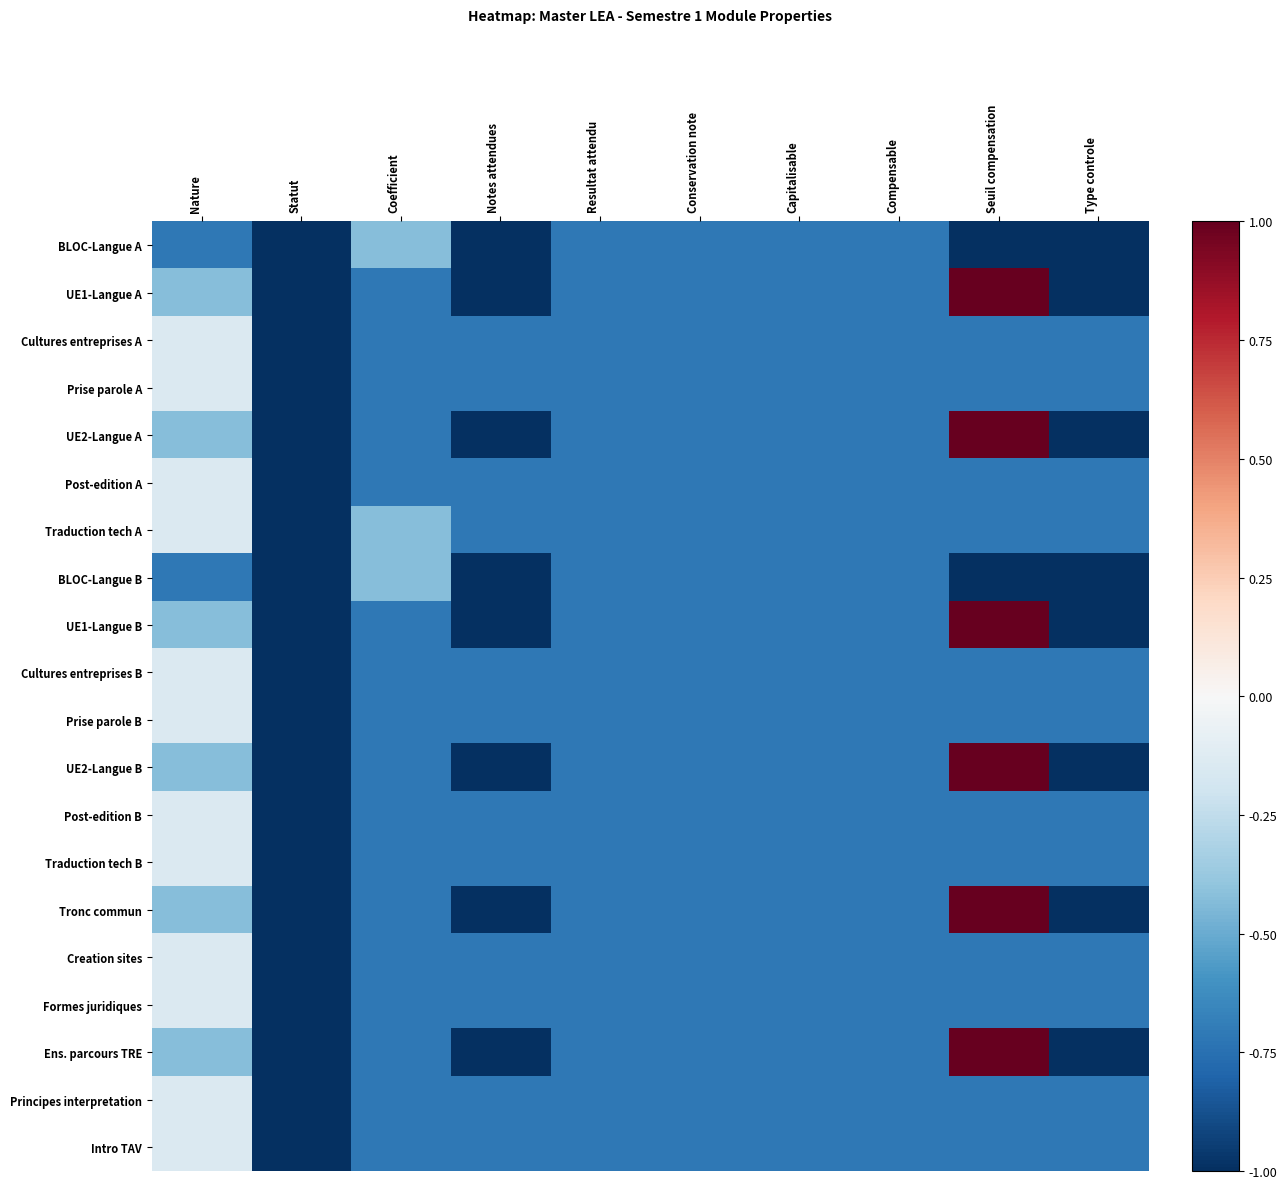

Reading right to left, list all the values displayed in this chart.

BLOC-Langue A: Type controle=-1.0	Seuil compensation=-1.0	Compensable=-0.7	Capitalisable=-0.7	Conservation note=-0.7	Resultat attendu=-0.7	Notes attendues=-1.0	Coefficient=-0.4	Statut=-1.0	Nature=-0.7
UE1-Langue A: Type controle=-1.0	Seuil compensation=1.0	Compensable=-0.7	Capitalisable=-0.7	Conservation note=-0.7	Resultat attendu=-0.7	Notes attendues=-1.0	Coefficient=-0.7	Statut=-1.0	Nature=-0.4
Cultures entreprises A: Type controle=-0.7	Seuil compensation=-0.7	Compensable=-0.7	Capitalisable=-0.7	Conservation note=-0.7	Resultat attendu=-0.7	Notes attendues=-0.7	Coefficient=-0.7	Statut=-1.0	Nature=-0.1
Prise parole A: Type controle=-0.7	Seuil compensation=-0.7	Compensable=-0.7	Capitalisable=-0.7	Conservation note=-0.7	Resultat attendu=-0.7	Notes attendues=-0.7	Coefficient=-0.7	Statut=-1.0	Nature=-0.1
UE2-Langue A: Type controle=-1.0	Seuil compensation=1.0	Compensable=-0.7	Capitalisable=-0.7	Conservation note=-0.7	Resultat attendu=-0.7	Notes attendues=-1.0	Coefficient=-0.7	Statut=-1.0	Nature=-0.4
Post-edition A: Type controle=-0.7	Seuil compensation=-0.7	Compensable=-0.7	Capitalisable=-0.7	Conservation note=-0.7	Resultat attendu=-0.7	Notes attendues=-0.7	Coefficient=-0.7	Statut=-1.0	Nature=-0.1
Traduction tech A: Type controle=-0.7	Seuil compensation=-0.7	Compensable=-0.7	Capitalisable=-0.7	Conservation note=-0.7	Resultat attendu=-0.7	Notes attendues=-0.7	Coefficient=-0.4	Statut=-1.0	Nature=-0.1
BLOC-Langue B: Type controle=-1.0	Seuil compensation=-1.0	Compensable=-0.7	Capitalisable=-0.7	Conservation note=-0.7	Resultat attendu=-0.7	Notes attendues=-1.0	Coefficient=-0.4	Statut=-1.0	Nature=-0.7
UE1-Langue B: Type controle=-1.0	Seuil compensation=1.0	Compensable=-0.7	Capitalisable=-0.7	Conservation note=-0.7	Resultat attendu=-0.7	Notes attendues=-1.0	Coefficient=-0.7	Statut=-1.0	Nature=-0.4
Cultures entreprises B: Type controle=-0.7	Seuil compensation=-0.7	Compensable=-0.7	Capitalisable=-0.7	Conservation note=-0.7	Resultat attendu=-0.7	Notes attendues=-0.7	Coefficient=-0.7	Statut=-1.0	Nature=-0.1
Prise parole B: Type controle=-0.7	Seuil compensation=-0.7	Compensable=-0.7	Capitalisable=-0.7	Conservation note=-0.7	Resultat attendu=-0.7	Notes attendues=-0.7	Coefficient=-0.7	Statut=-1.0	Nature=-0.1
UE2-Langue B: Type controle=-1.0	Seuil compensation=1.0	Compensable=-0.7	Capitalisable=-0.7	Conservation note=-0.7	Resultat attendu=-0.7	Notes attendues=-1.0	Coefficient=-0.7	Statut=-1.0	Nature=-0.4
Post-edition B: Type controle=-0.7	Seuil compensation=-0.7	Compensable=-0.7	Capitalisable=-0.7	Conservation note=-0.7	Resultat attendu=-0.7	Notes attendues=-0.7	Coefficient=-0.7	Statut=-1.0	Nature=-0.1
Traduction tech B: Type controle=-0.7	Seuil compensation=-0.7	Compensable=-0.7	Capitalisable=-0.7	Conservation note=-0.7	Resultat attendu=-0.7	Notes attendues=-0.7	Coefficient=-0.7	Statut=-1.0	Nature=-0.1
Tronc commun: Type controle=-1.0	Seuil compensation=1.0	Compensable=-0.7	Capitalisable=-0.7	Conservation note=-0.7	Resultat attendu=-0.7	Notes attendues=-1.0	Coefficient=-0.7	Statut=-1.0	Nature=-0.4
Creation sites: Type controle=-0.7	Seuil compensation=-0.7	Compensable=-0.7	Capitalisable=-0.7	Conservation note=-0.7	Resultat attendu=-0.7	Notes attendues=-0.7	Coefficient=-0.7	Statut=-1.0	Nature=-0.1
Formes juridiques: Type controle=-0.7	Seuil compensation=-0.7	Compensable=-0.7	Capitalisable=-0.7	Conservation note=-0.7	Resultat attendu=-0.7	Notes attendues=-0.7	Coefficient=-0.7	Statut=-1.0	Nature=-0.1
Ens. parcours TRE: Type controle=-1.0	Seuil compensation=1.0	Compensable=-0.7	Capitalisable=-0.7	Conservation note=-0.7	Resultat attendu=-0.7	Notes attendues=-1.0	Coefficient=-0.7	Statut=-1.0	Nature=-0.4
Principes interpretation: Type controle=-0.7	Seuil compensation=-0.7	Compensable=-0.7	Capitalisable=-0.7	Conservation note=-0.7	Resultat attendu=-0.7	Notes attendues=-0.7	Coefficient=-0.7	Statut=-1.0	Nature=-0.1
Intro TAV: Type controle=-0.7	Seuil compensation=-0.7	Compensable=-0.7	Capitalisable=-0.7	Conservation note=-0.7	Resultat attendu=-0.7	Notes attendues=-0.7	Coefficient=-0.7	Statut=-1.0	Nature=-0.1